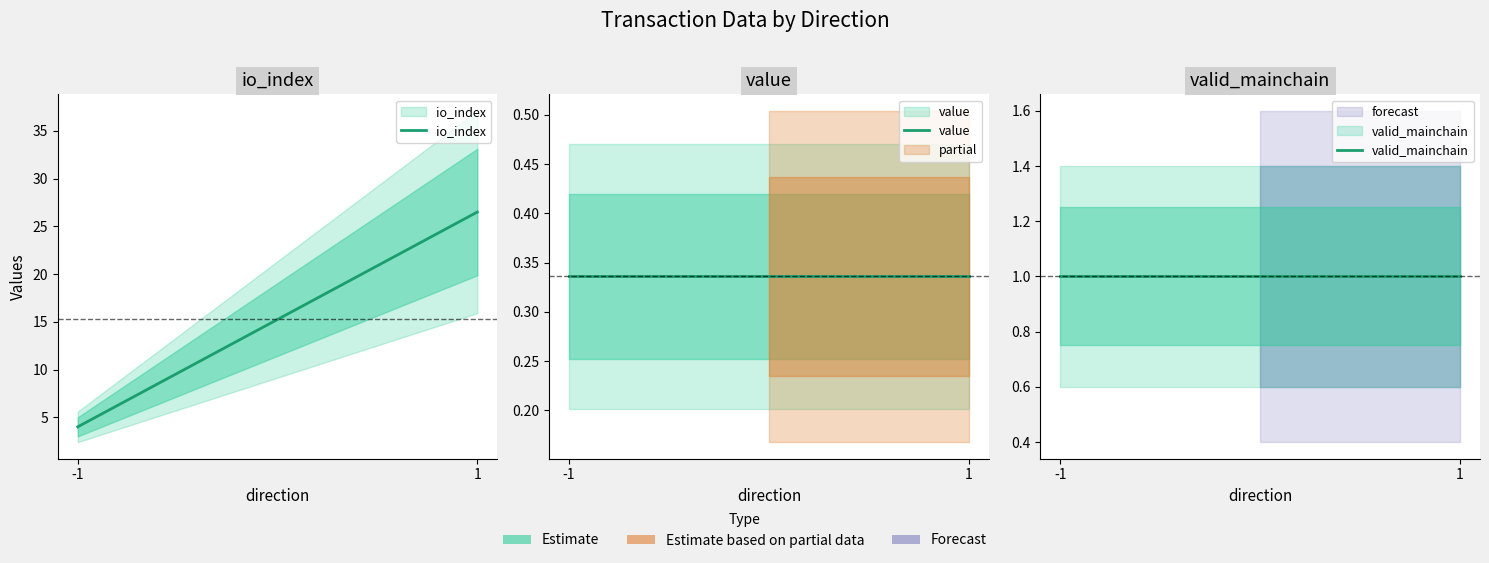

Is it true that valid_mainchain equals 1.6 at 1?

False